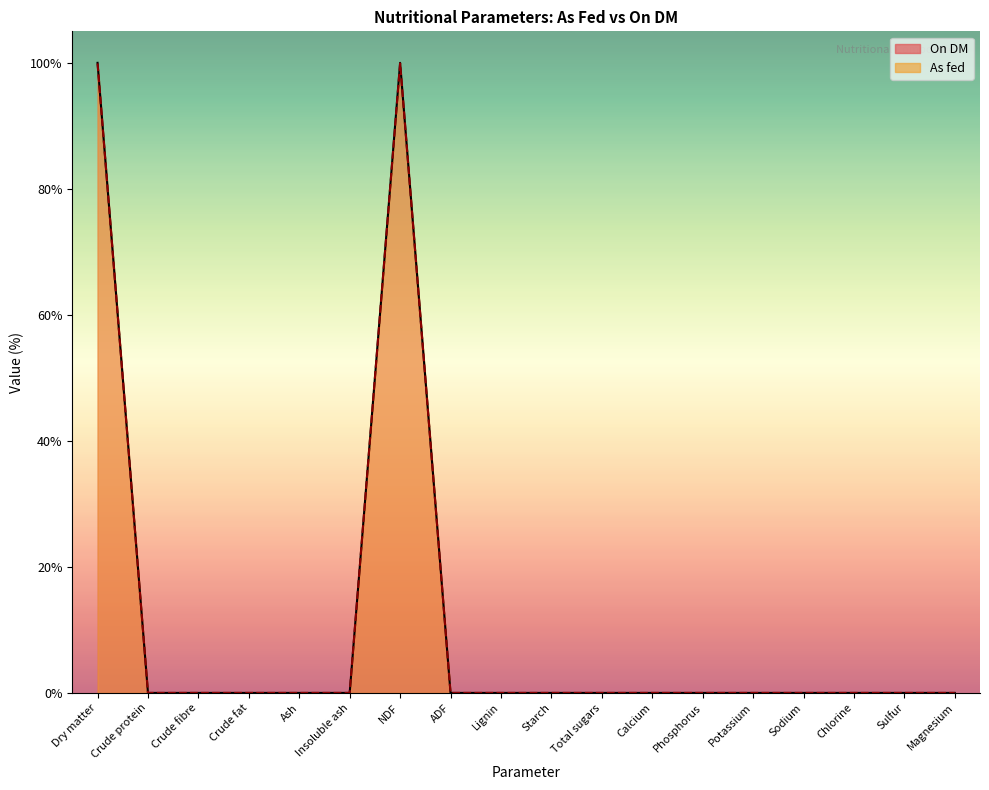

What value does the On DM series have at NDF?

100.0